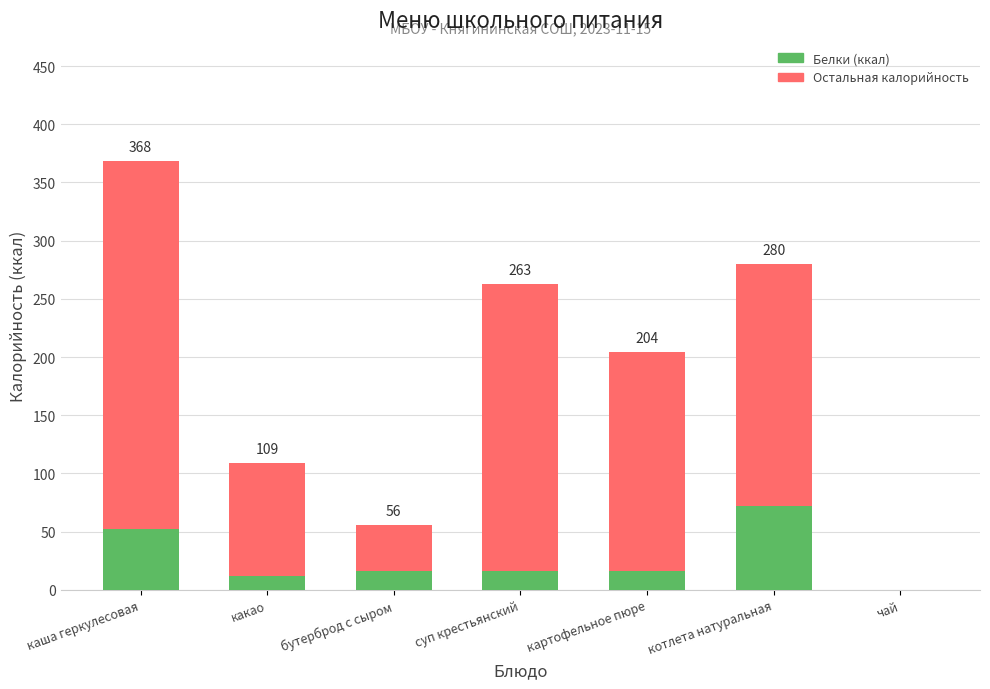

What are all the series names shown in the legend?

Белки (ккал), Остальная калорийность